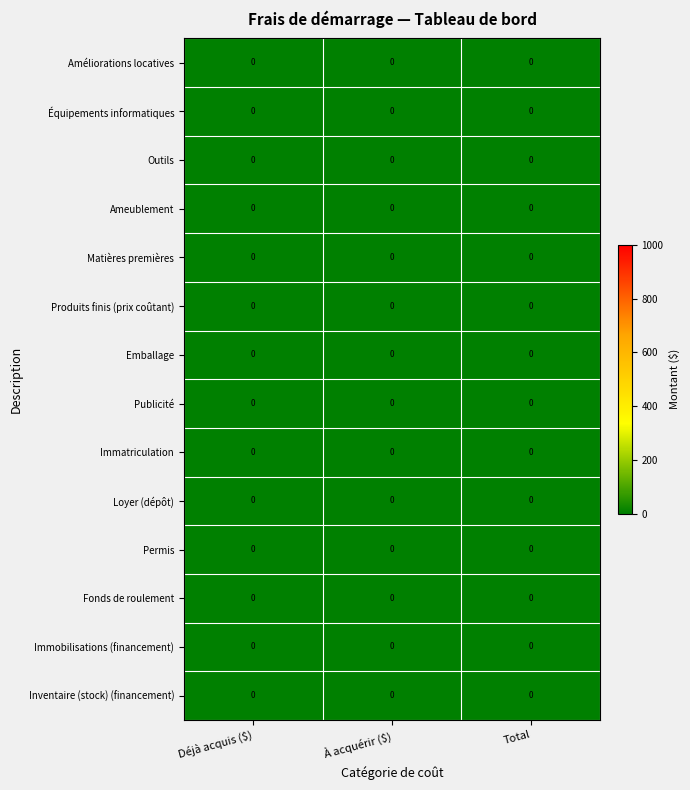

Which has a higher value, Déjà acquis ($) or À acquérir ($)?

À acquérir ($)